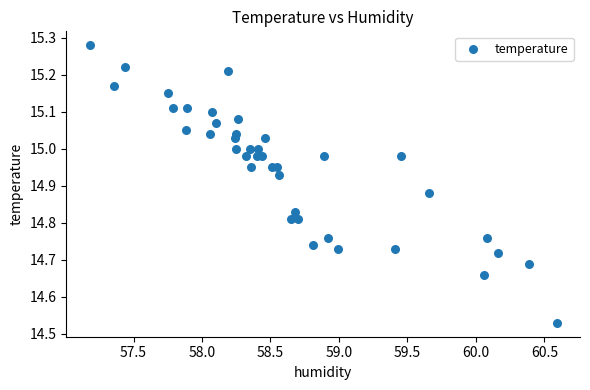

What is the range of X values (max minus min)?

3.4